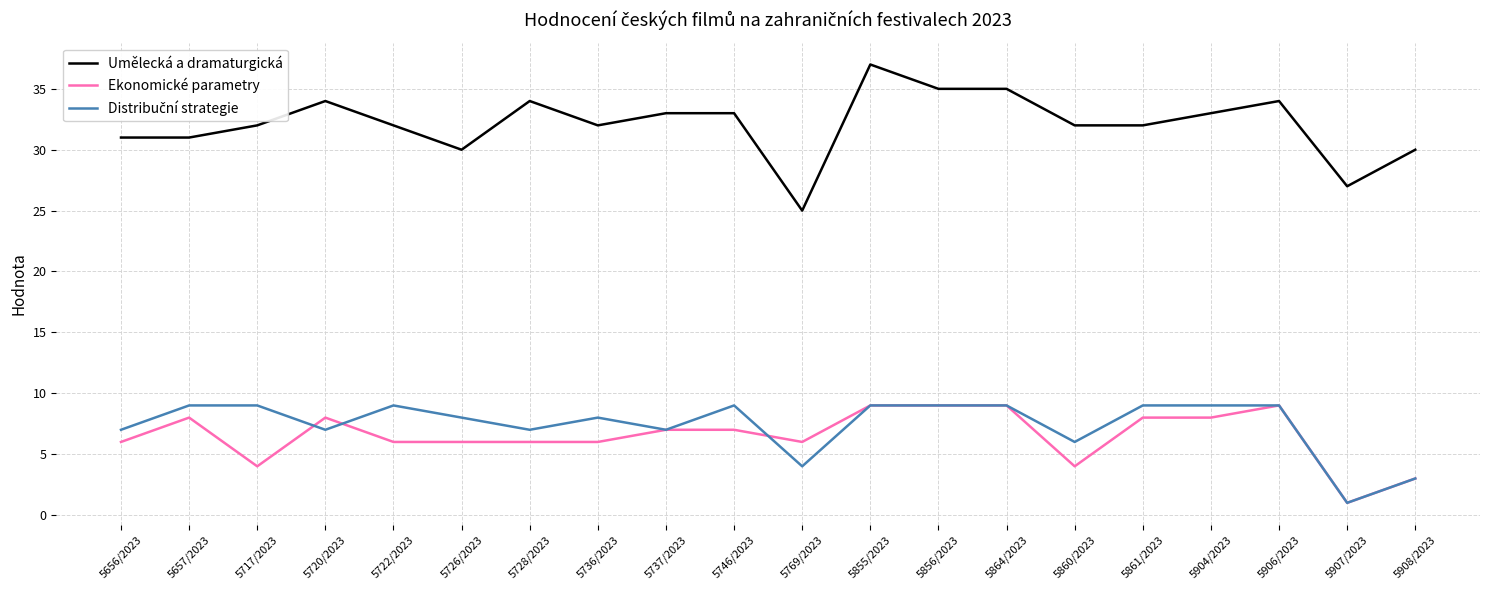

What position from the right is 5864/2023?

7